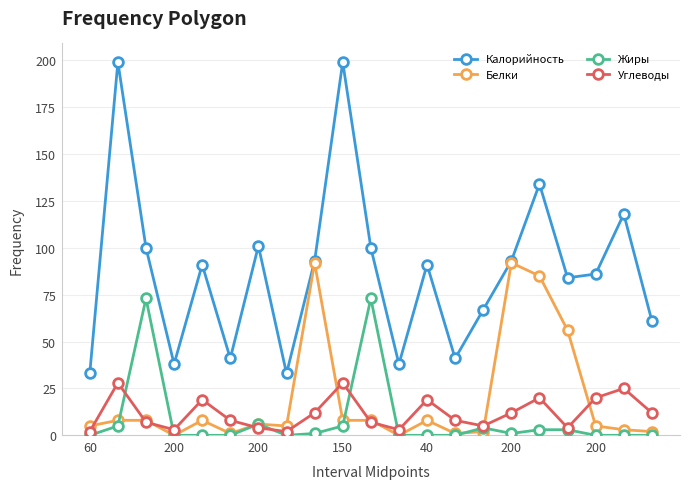

True or false: Жиры has more than 2 points higher than both neighbors.

True